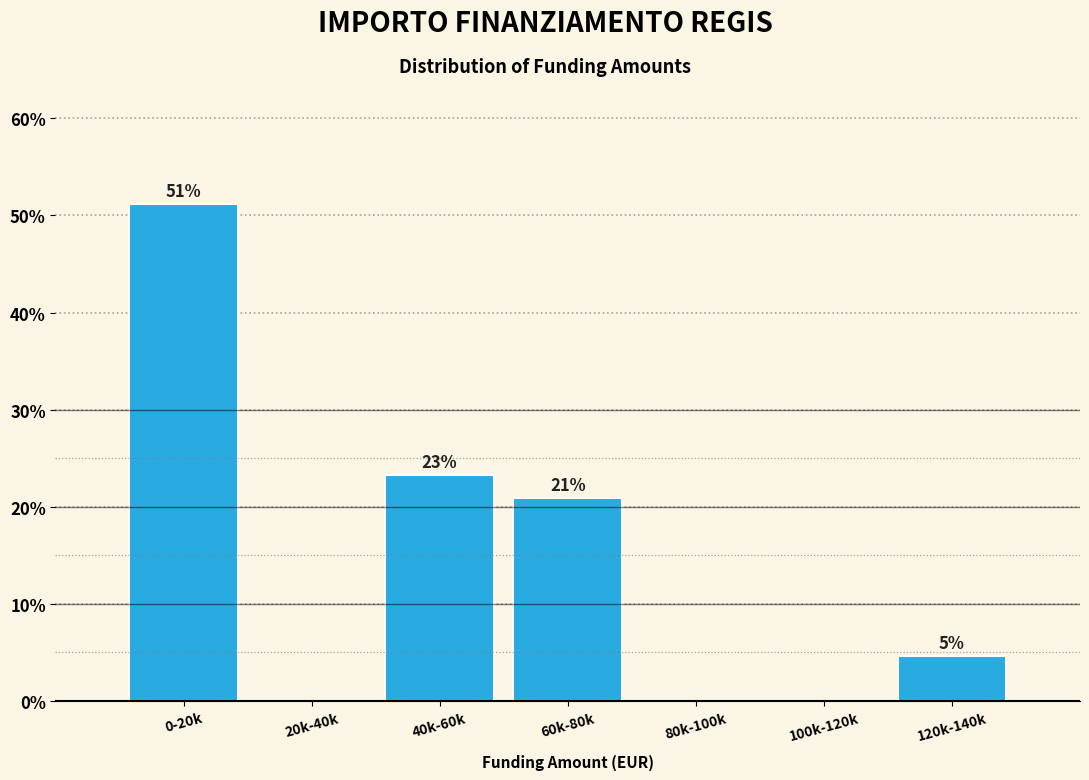

Between 120k-140k and 40k-60k, which is larger?

40k-60k